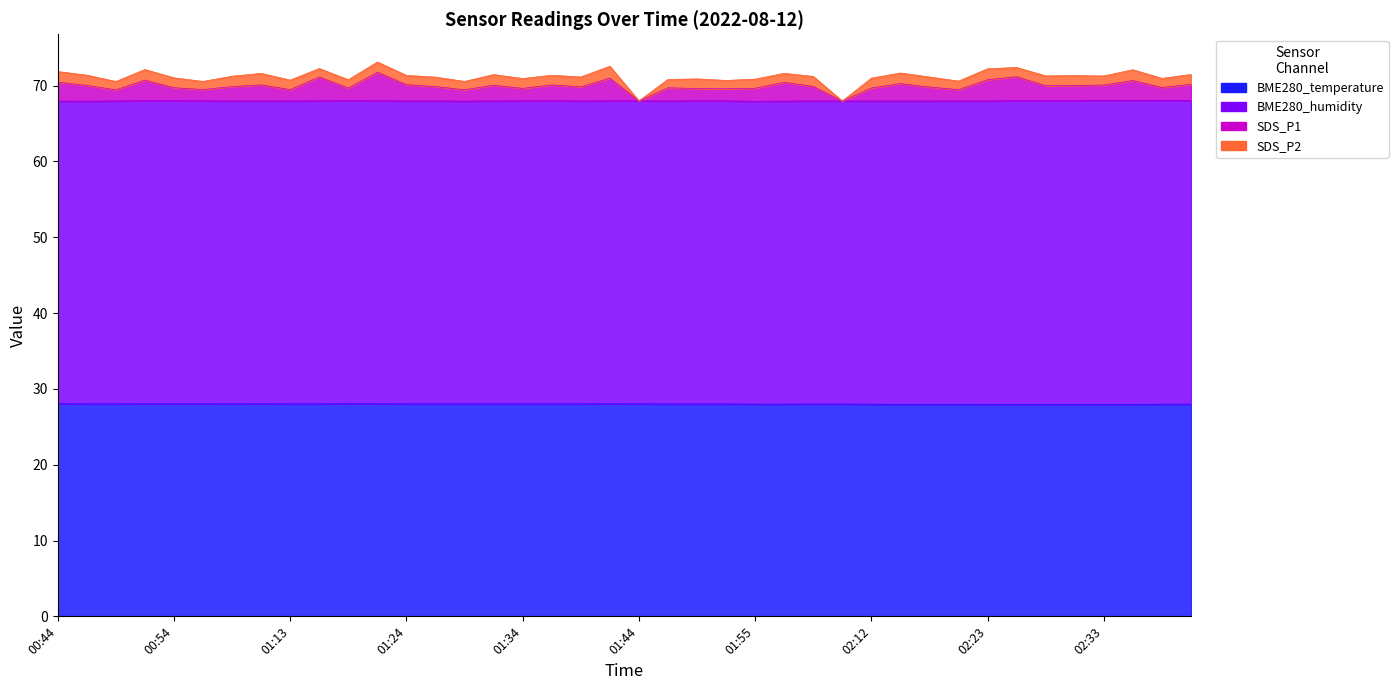

How many BME280_temperature values are between 27 and 28?

16